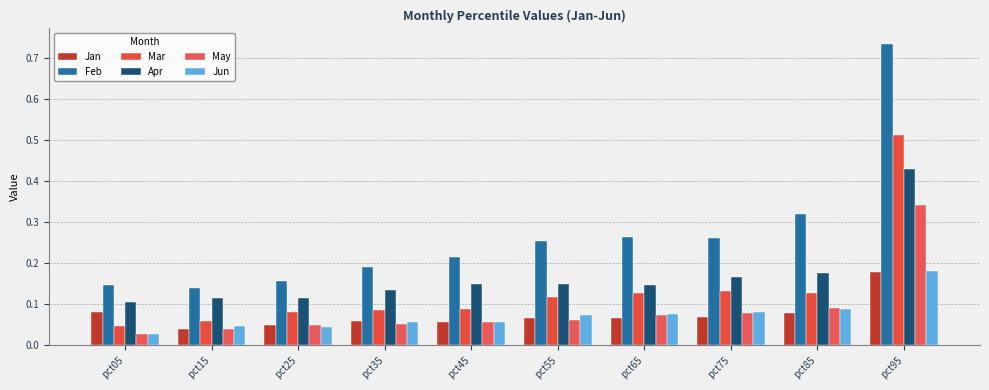

The value of May at pct35 is 0.0. True or false?

False